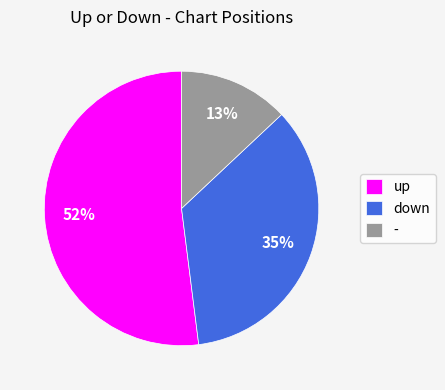

What is the largest slice in the pie chart?

up